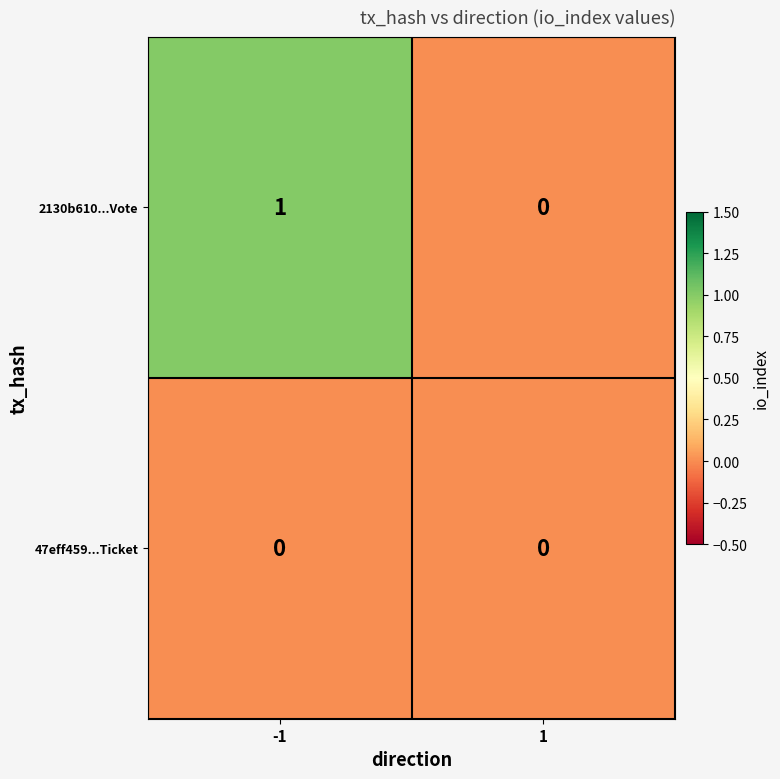

List the series in order of their overall mean, highest first.

2130b610...Vote, 47eff459...Ticket